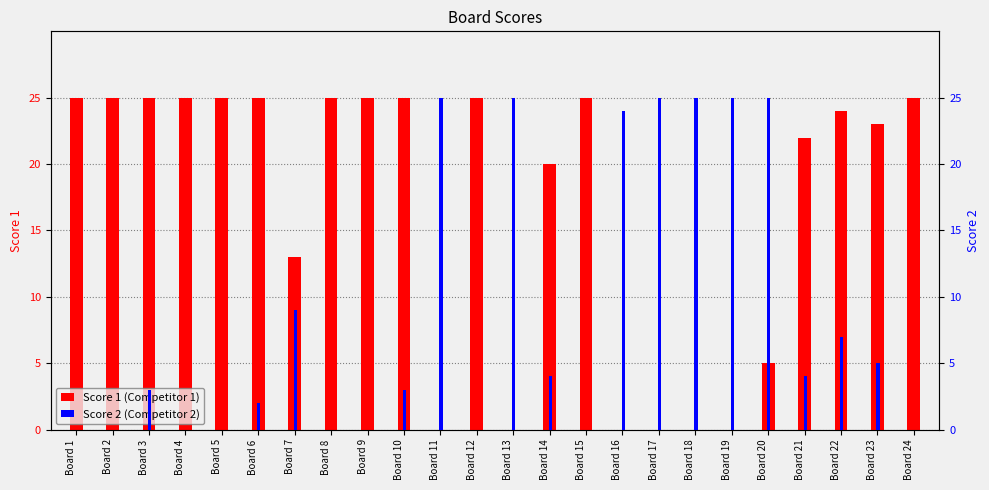

How many data points in Score 2 are less than 4?

12